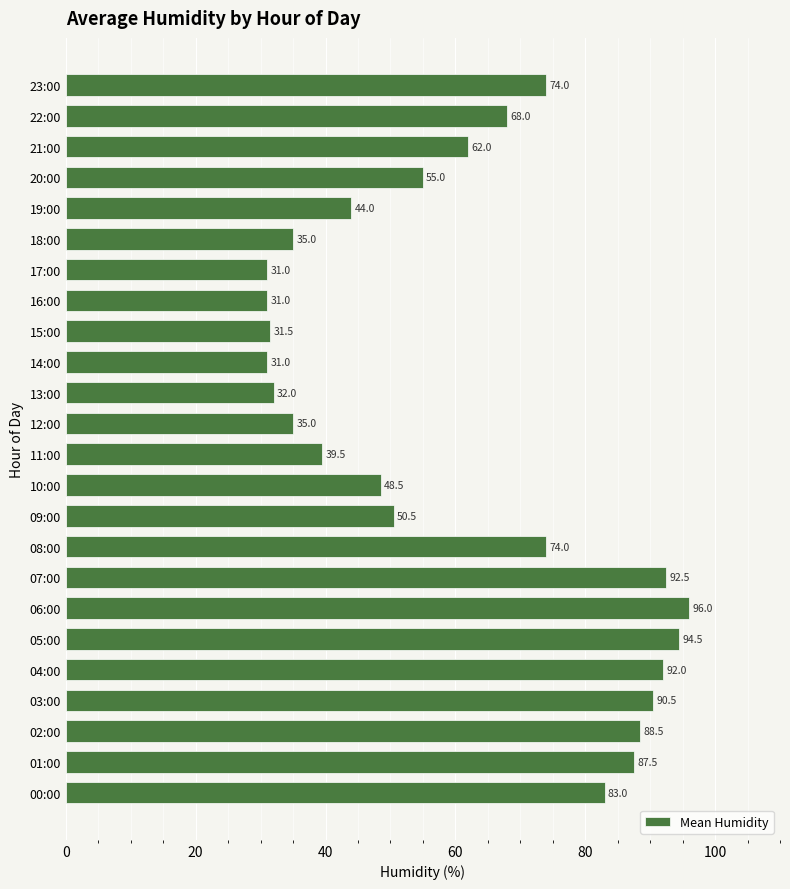

What is the minimum value shown in the chart?

31.0